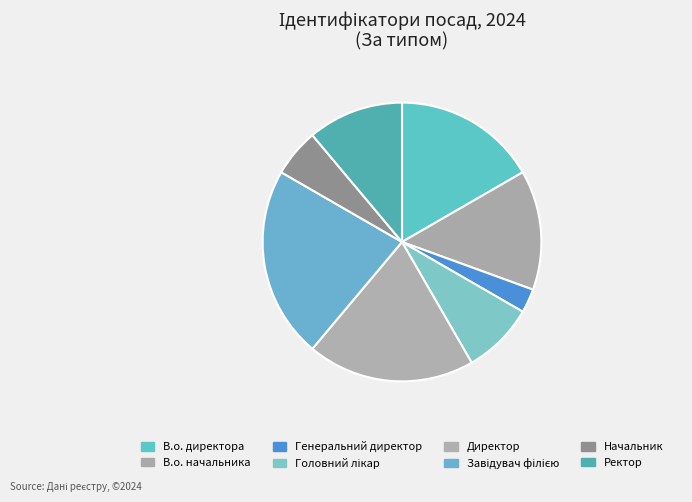

Rank the categories by value from lowest to highest.

Генеральний директор, Начальник, Головний лікар, Ректор, В.о. начальника, В.о. директора, Директор, Завідувач філією